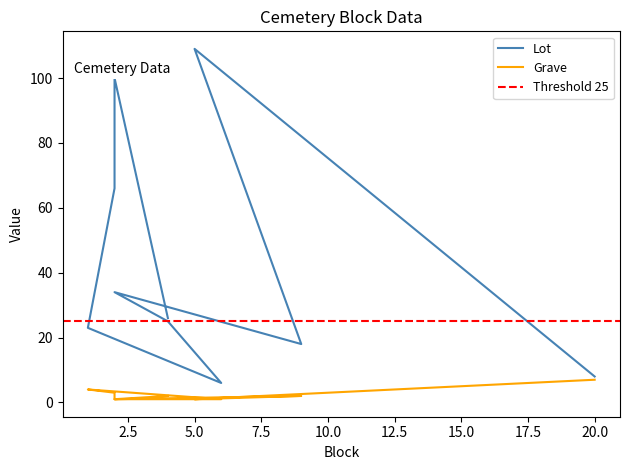

List the series in order of their overall mean, highest first.

Lot, Grave